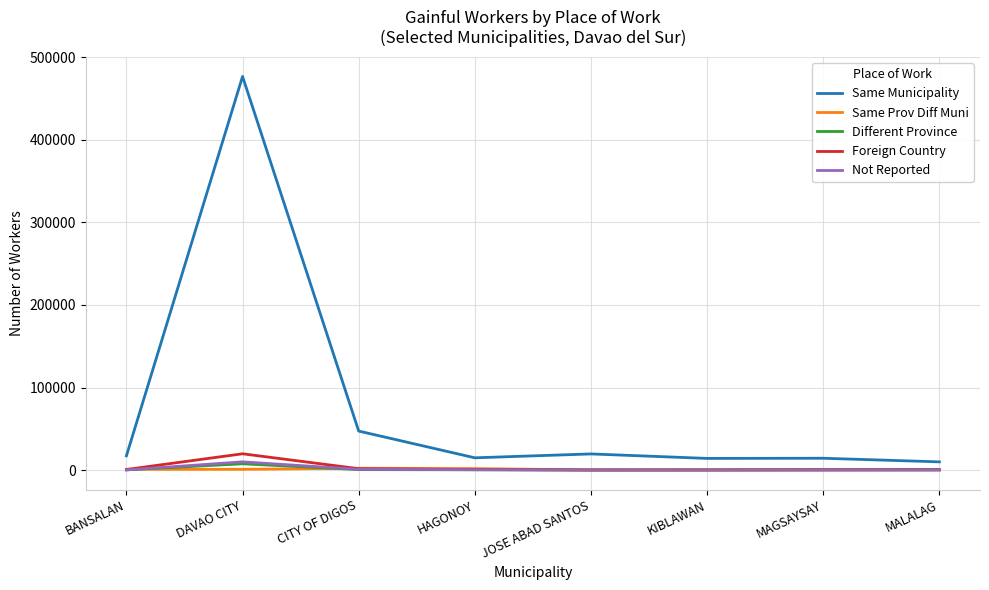

Between DAVAO CITY and MAGSAYSAY, which series saw the biggest shift?

Same Municipality